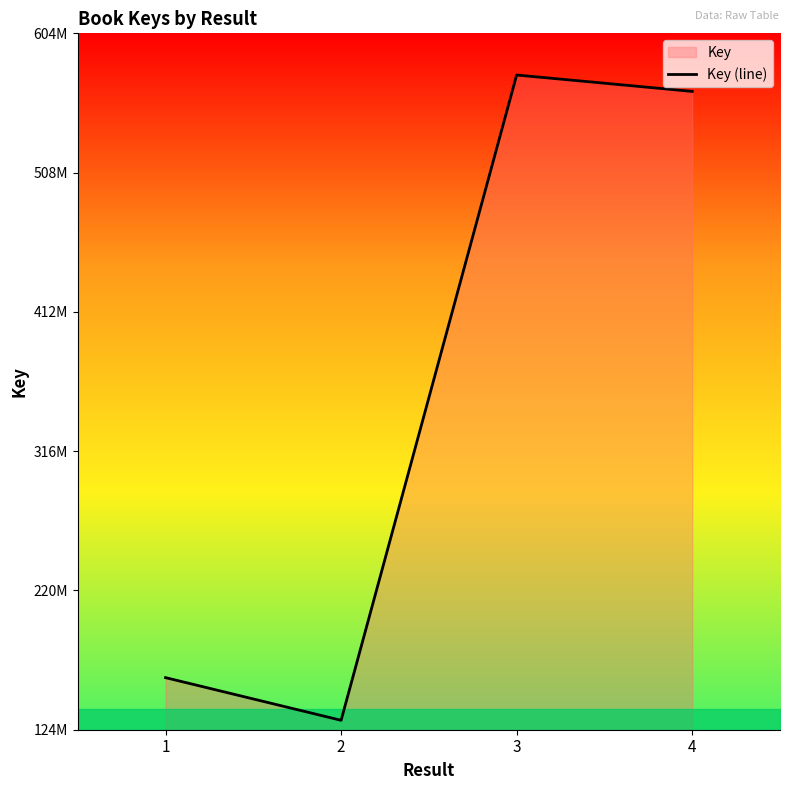

The chart shows a value of 221457175 at 2. True or false?

False